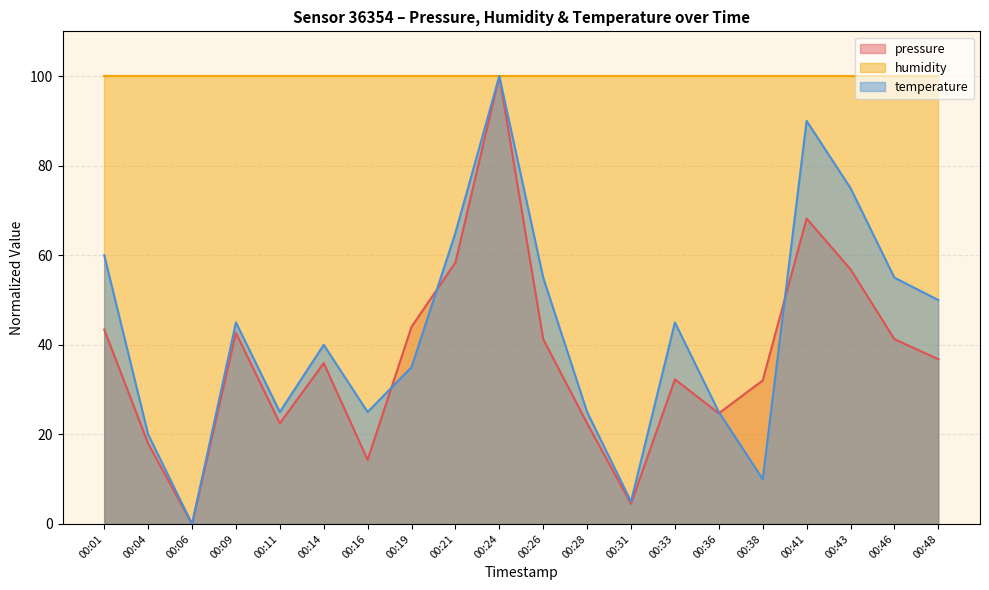

The value of pressure at 00:16 is 14.3. True or false?

True